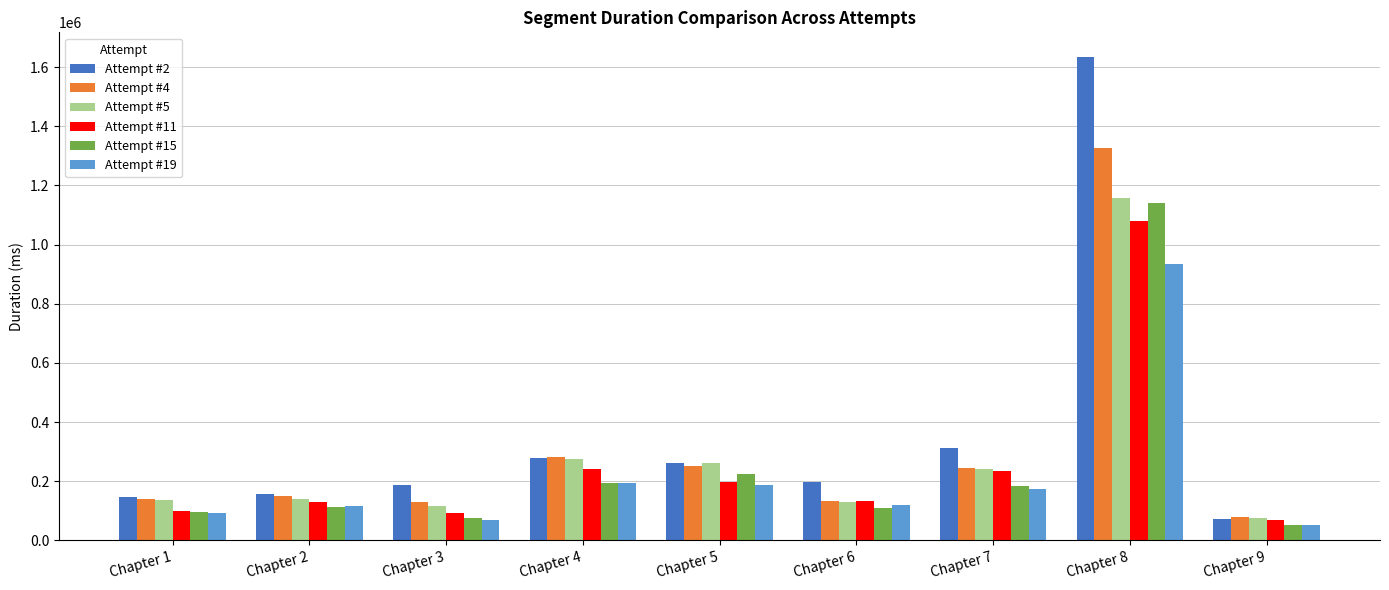

Read the Attempt #19 value at Chapter 3, to the nearest 100.

67800